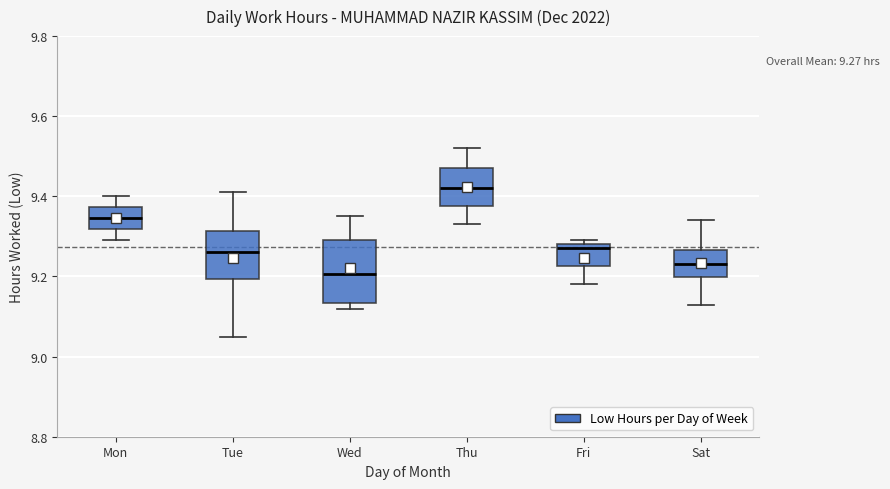

Which box is the tallest, from its lower edge to its upper edge?

Wed